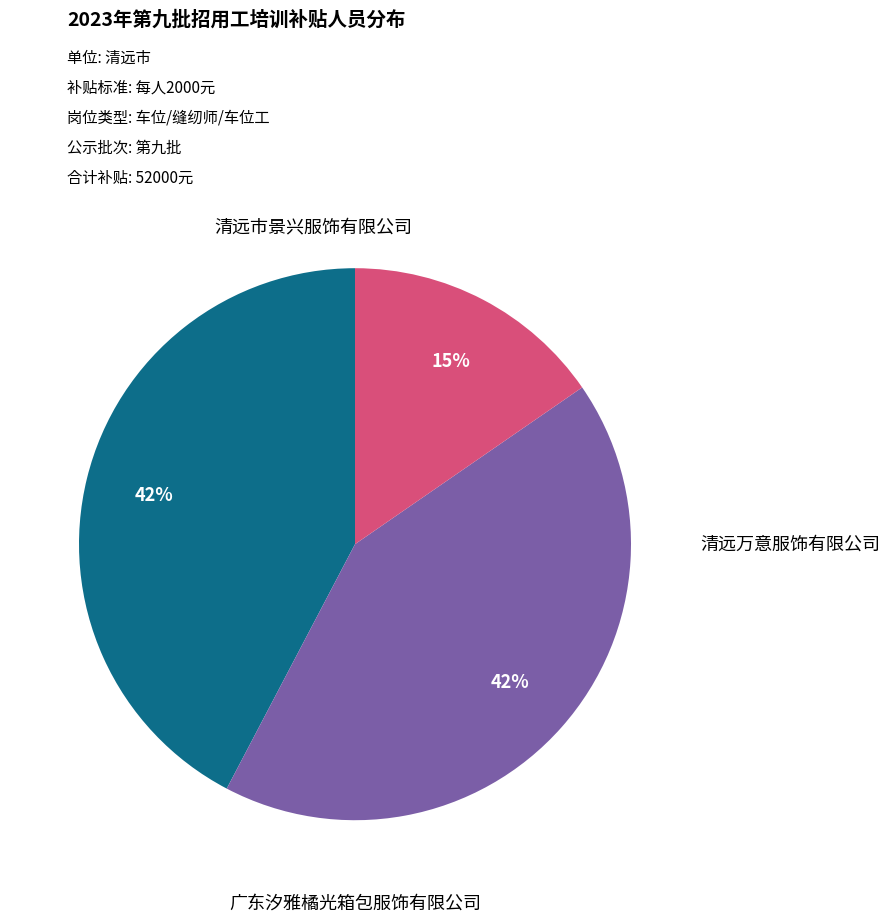

Is there any slice that represents more than half of the pie?

No